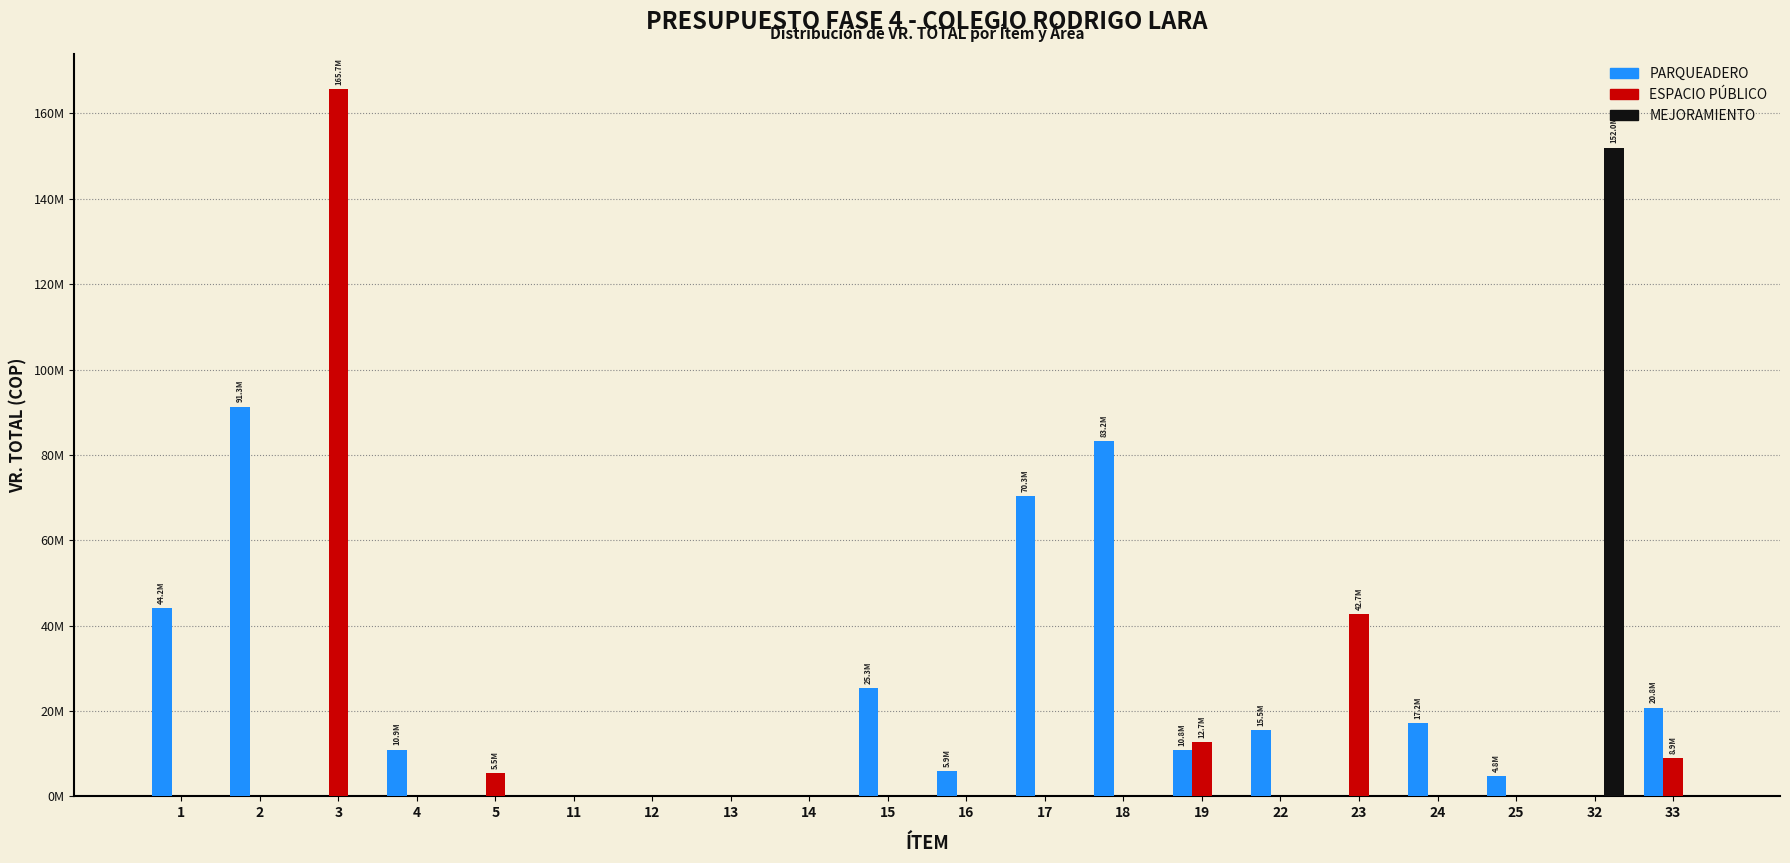

Which series has the largest total across all categories?

PARQUEADERO